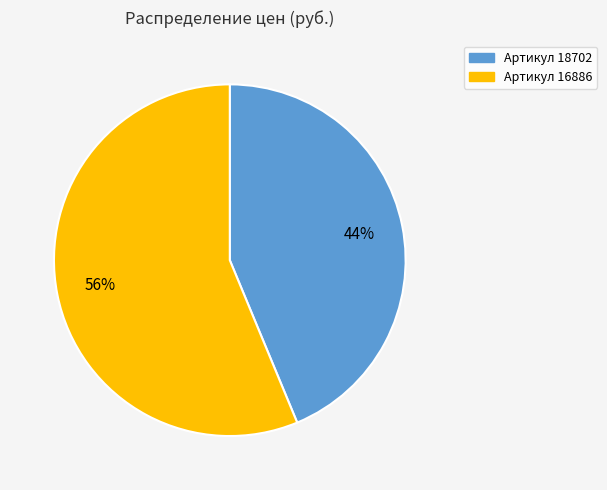

How many slices are in this pie chart?

2